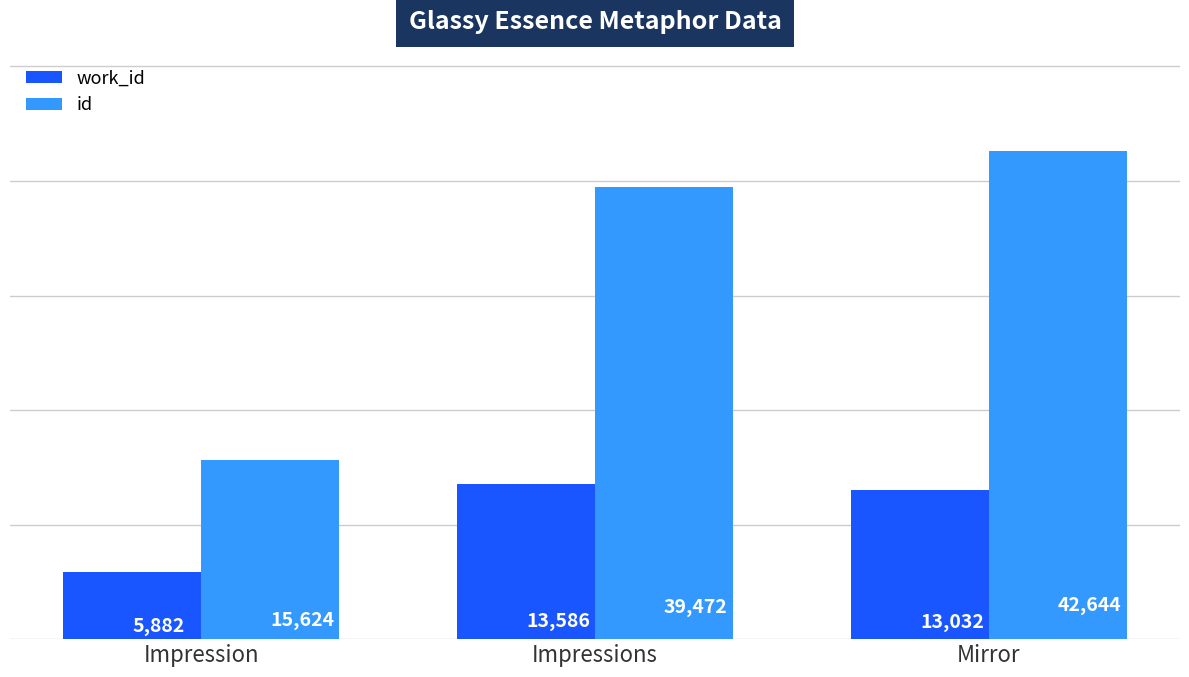

How many data points in id are less than 39472?

1